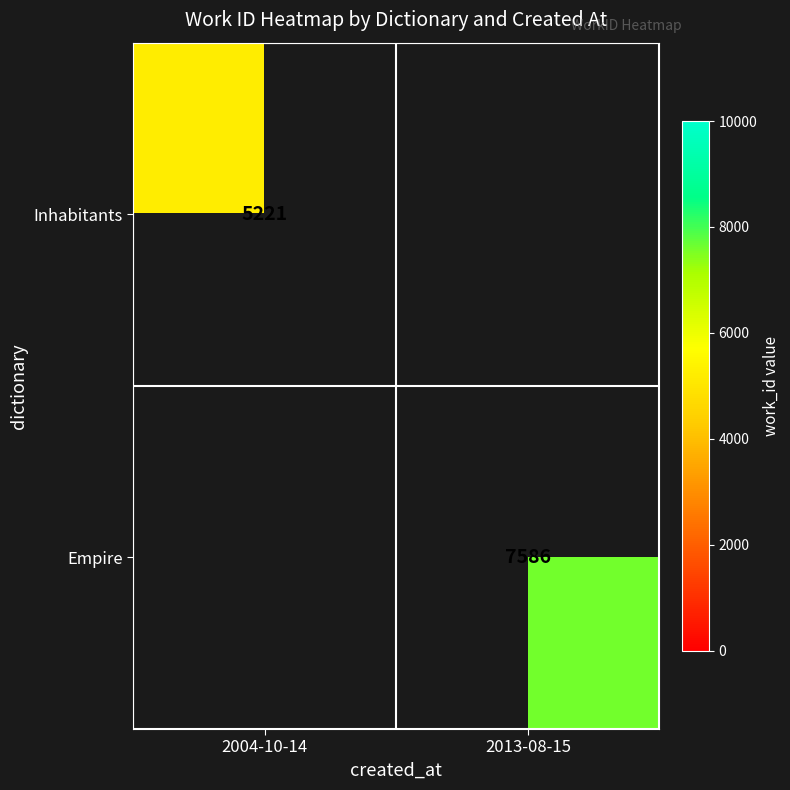

The Empire series shows 7586 at 2013-08-15. True or false?

True